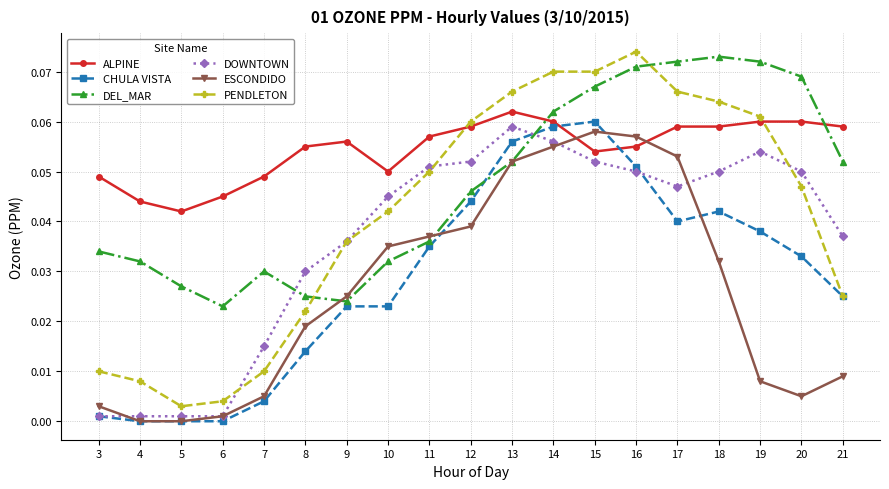

How many times do ALPINE and CHULA VISTA cross each other?

2